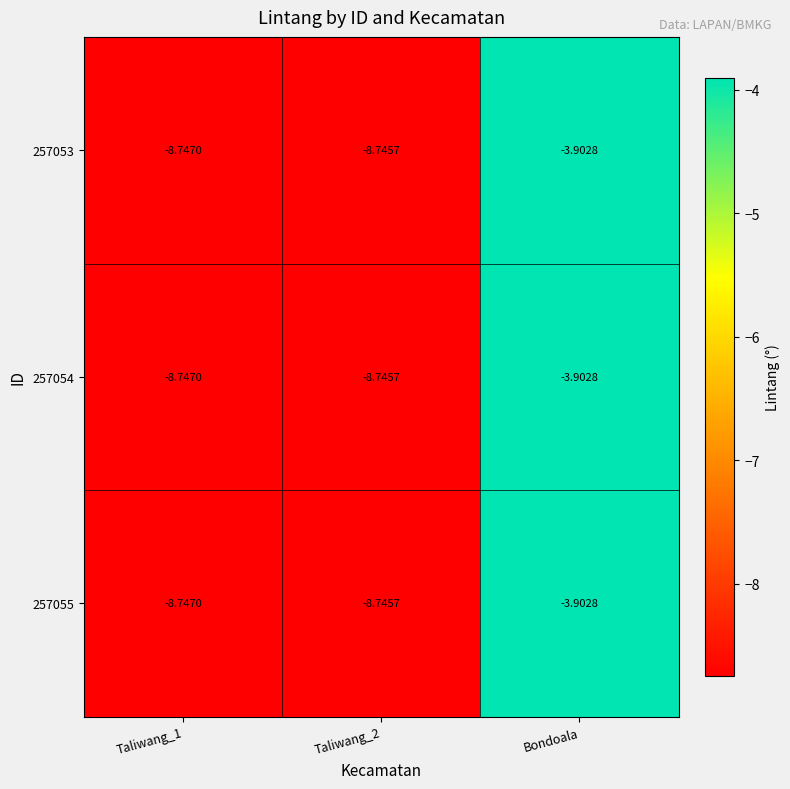

Where does the 257055 series first go above -8?

Bondoala